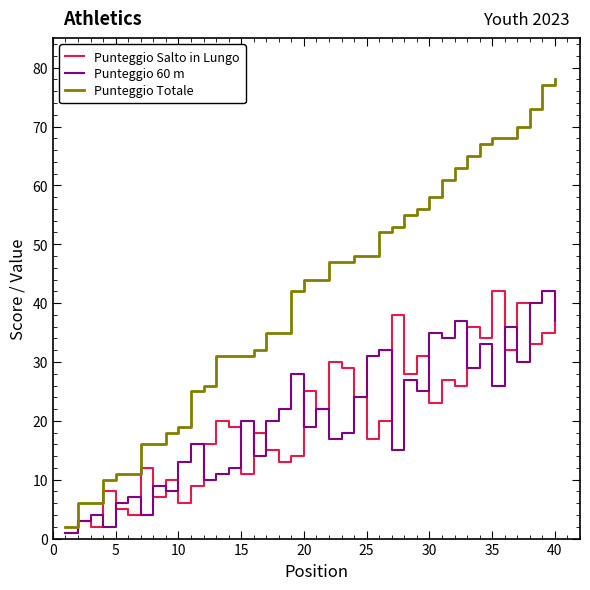

Which series has the largest total across all categories?

Punteggio Totale